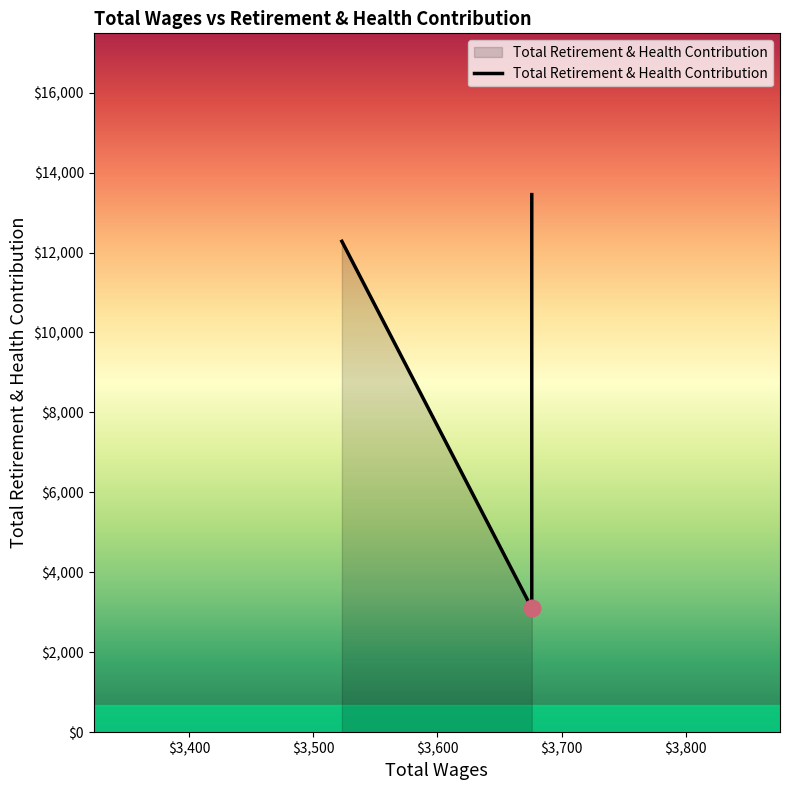

What is the greatest value displayed?

13450